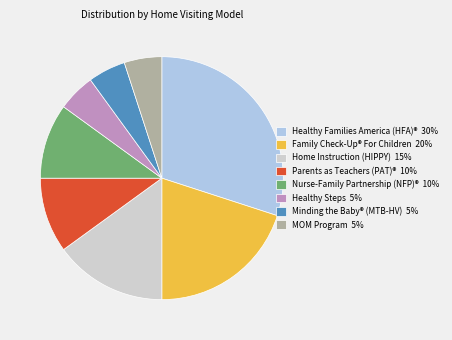

Do Parents as Teachers (PAT)® 10% and Minding the Baby® (MTB-HV) 5% together represent more than half of the pie?

No